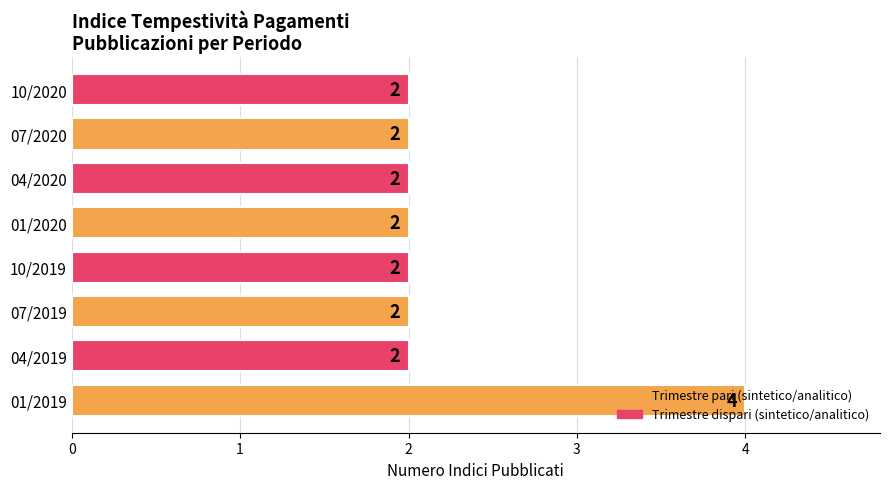

What is the sum of the values at 07/2019 and 04/2020?

4